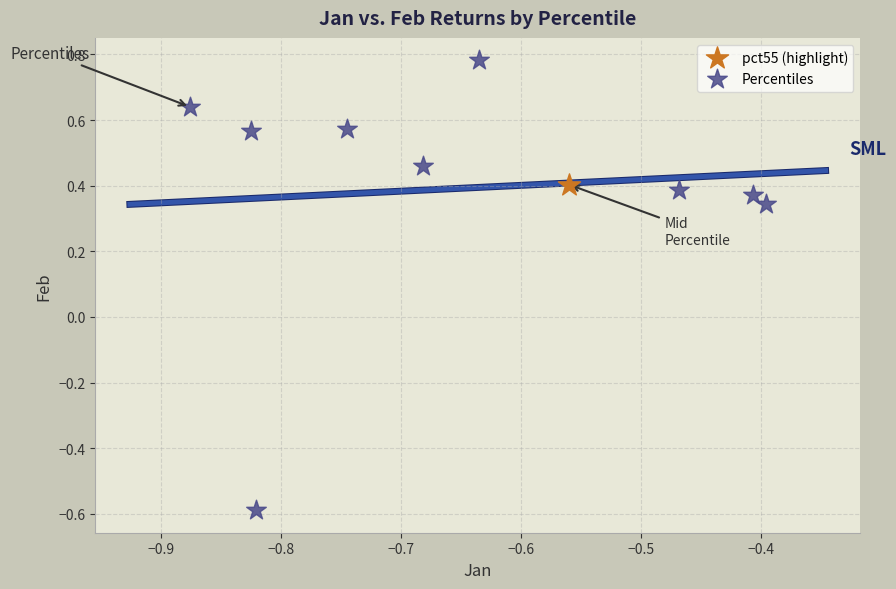

What are all the series names shown in the legend?

pct55 (highlight), Percentiles